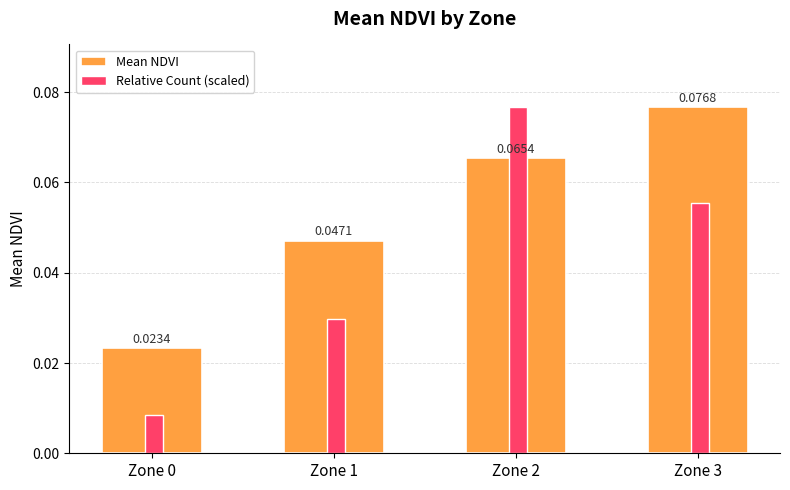

Which series changed the most between Zone 2 and Zone 3?

Relative Count (scaled)